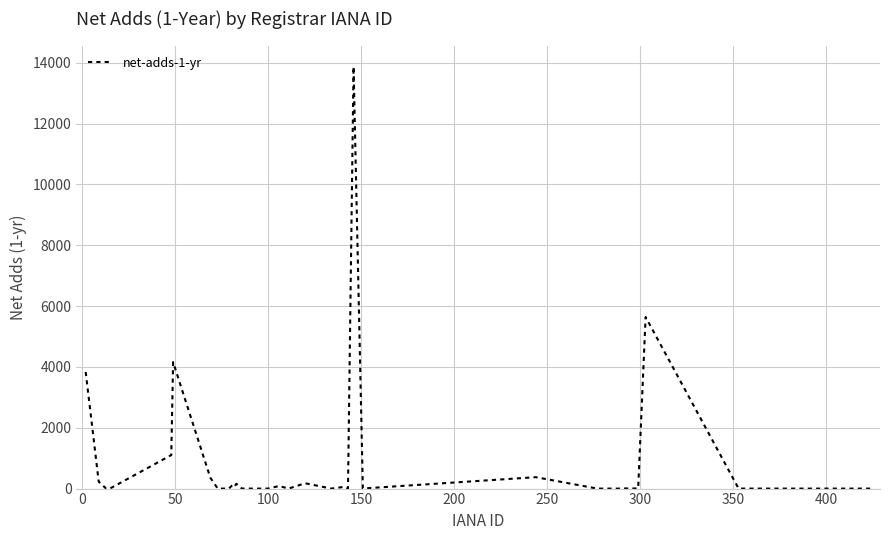

What is the greatest value displayed?

13873